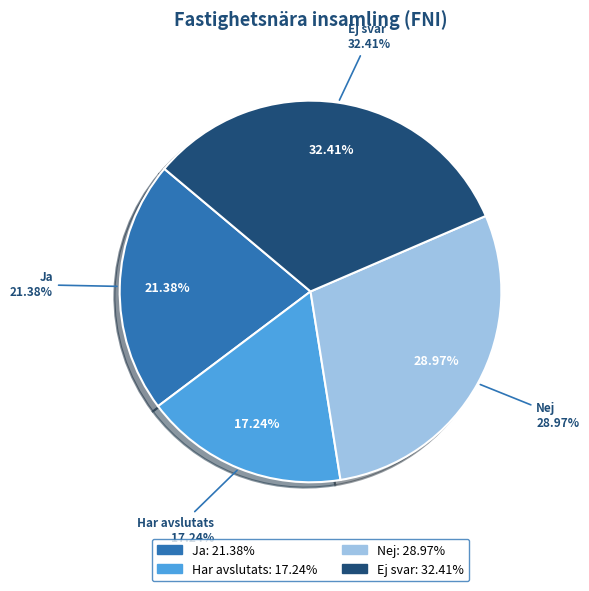

Which slice is the largest?

Ej svar